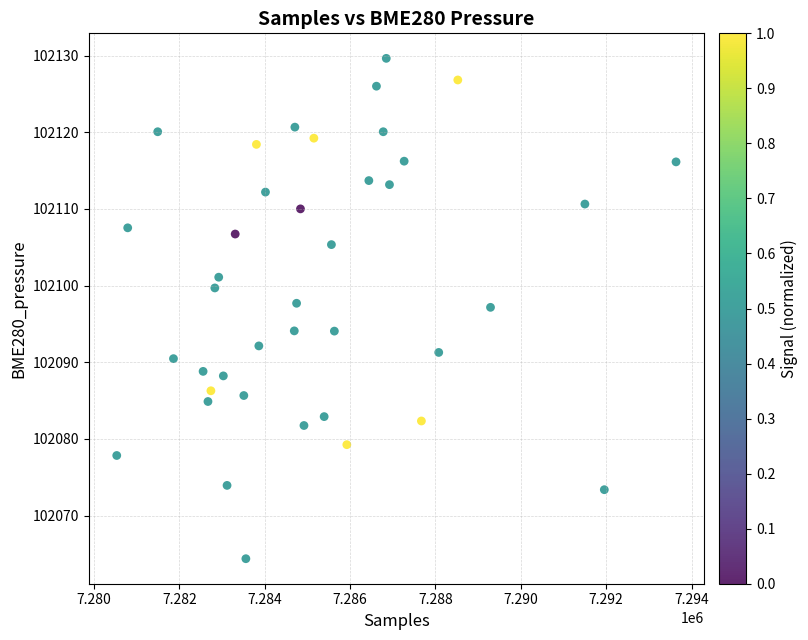

What is the range of X values (max minus min)?

13102.0